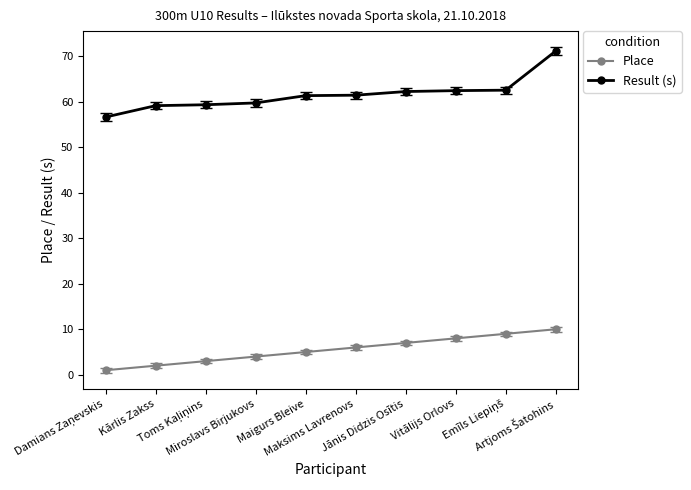

How many values in the Place series are below 6?

5